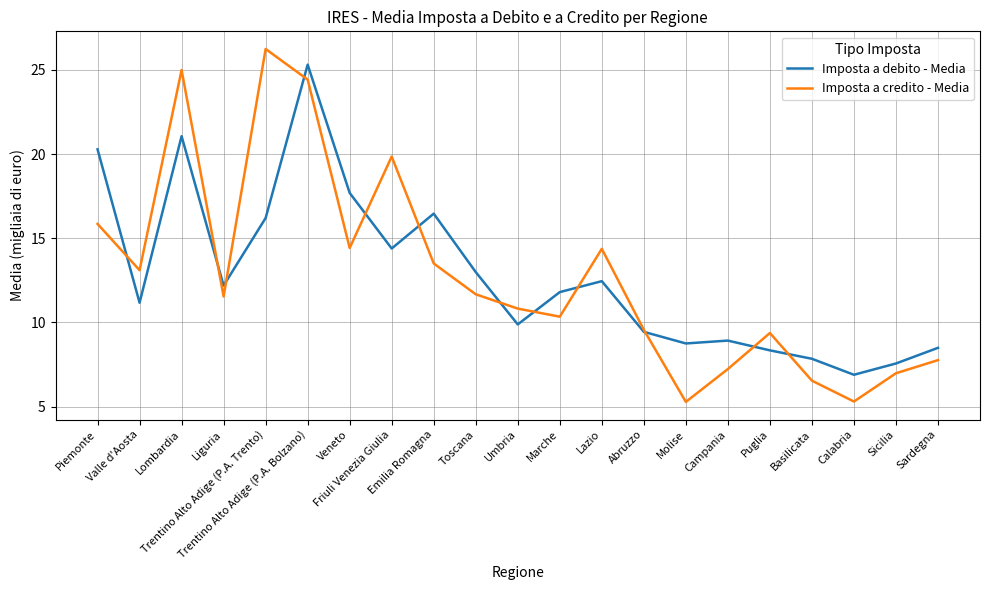

Which series changed the most between Valle d'Aosta and Molise?

Imposta a credito - Media